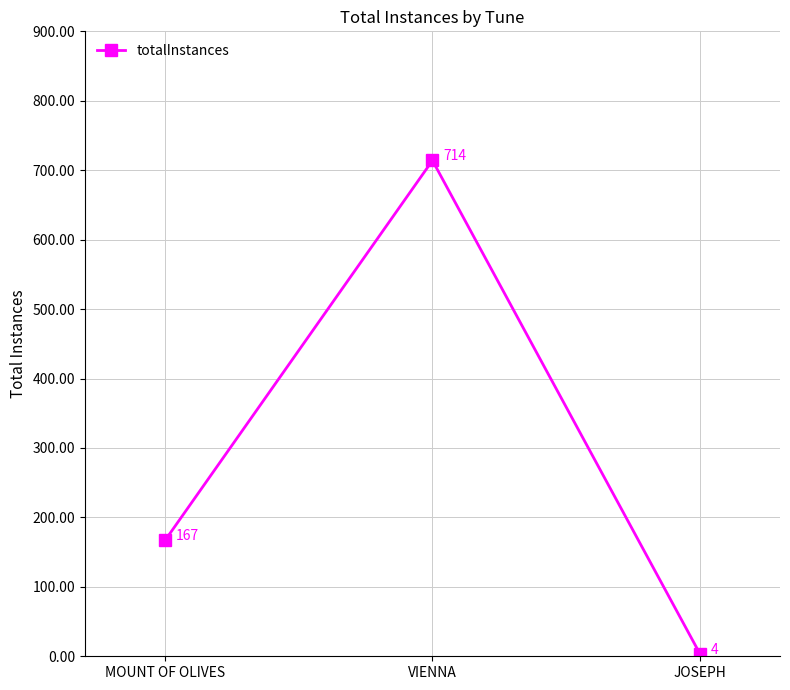

Count the number of categories in the chart.

3